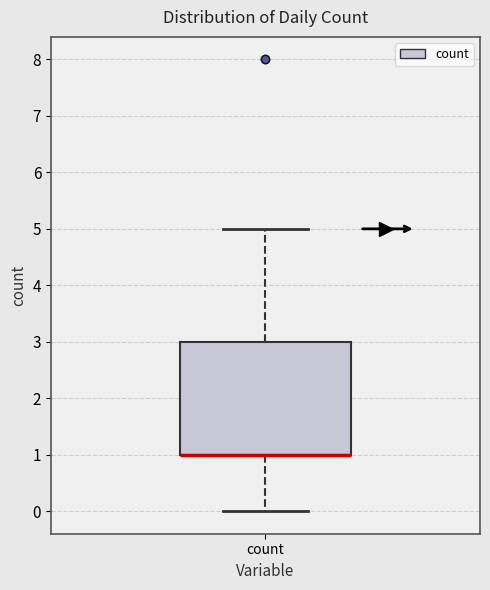

Transcribe this box plot: give where the median line is, the range the box spans, and where the two whiskers end, as read against the y-axis. The values are not printed on the chart, so give them approximately, as read against the axis.

median 1 (drawn on the box's lower edge), box 1 to 3, whiskers 0 to 5